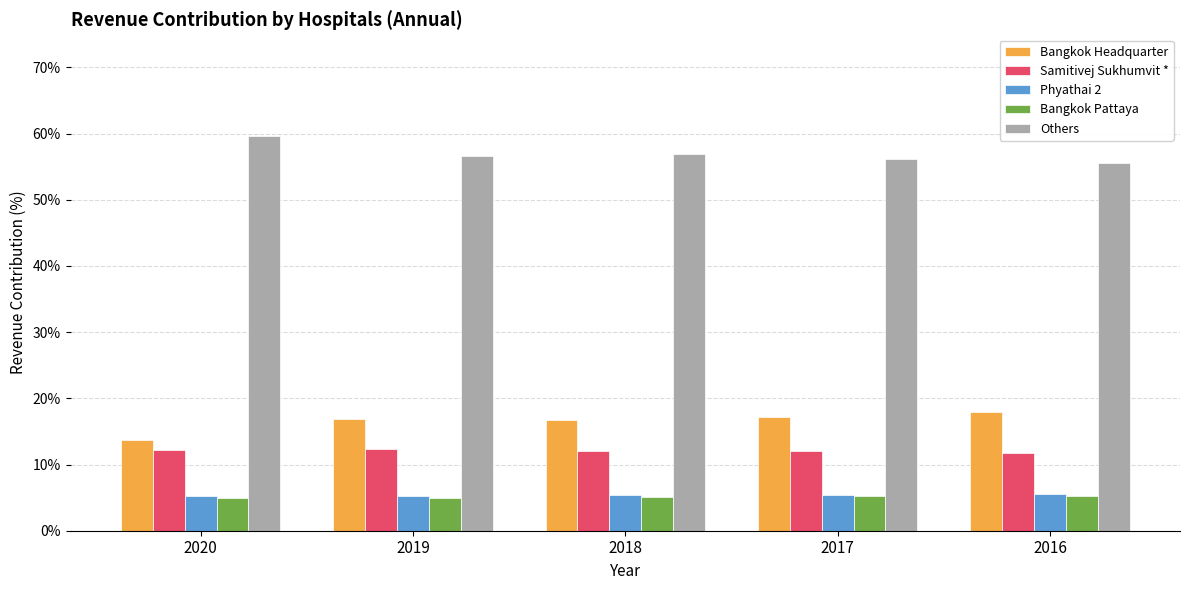

What is the value of the Bangkok Headquarter bar at the 5th from the left?

18.0